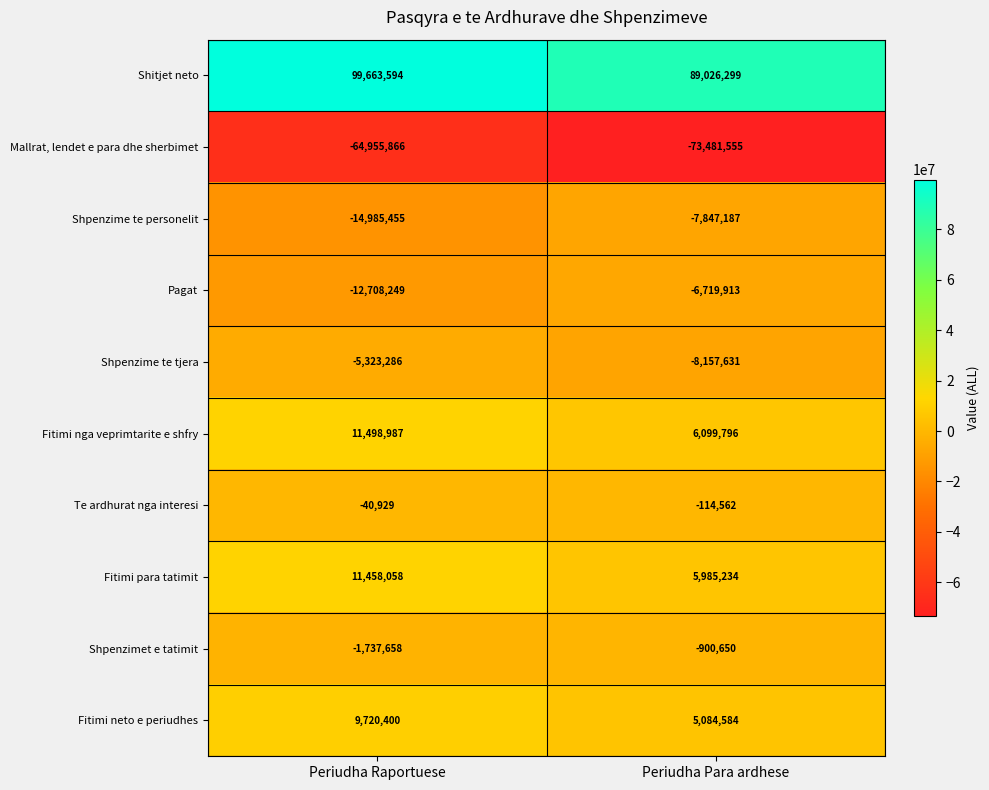

What is the sum of all Fitimi neto e periudhes values?

14804984